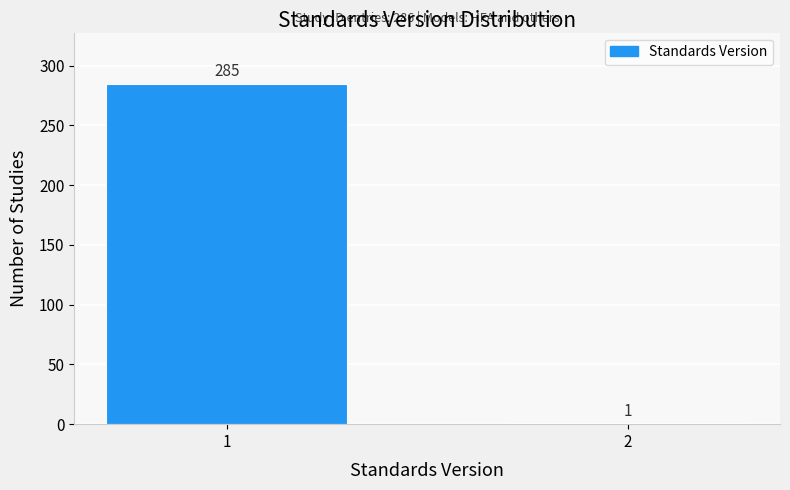

Reading right to left, extract all data points from this chart.

2=1	1=285